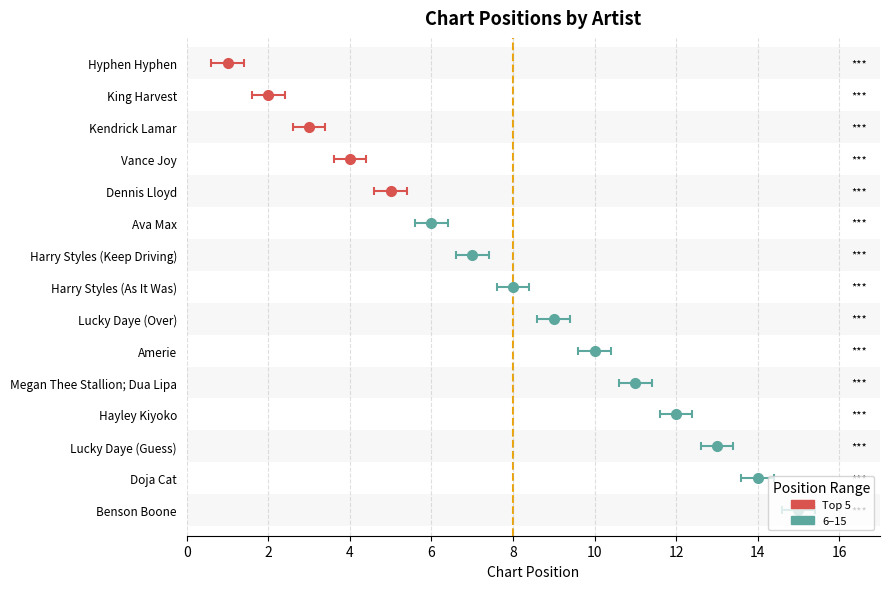

What is the maximum value shown in the chart?

15